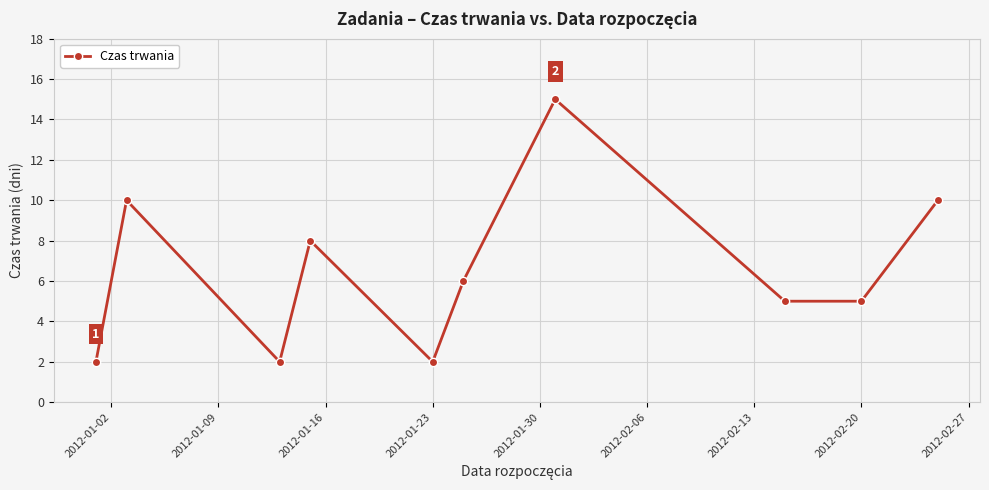

What is the maximum value shown in the chart?

15